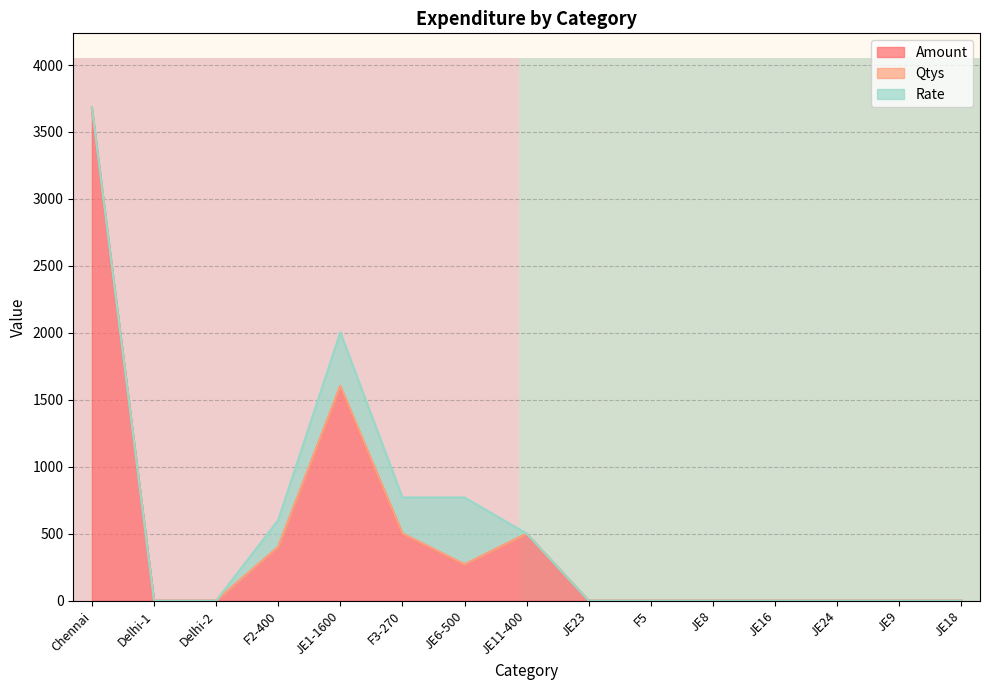

The value of Amount at F5 is 0. True or false?

True